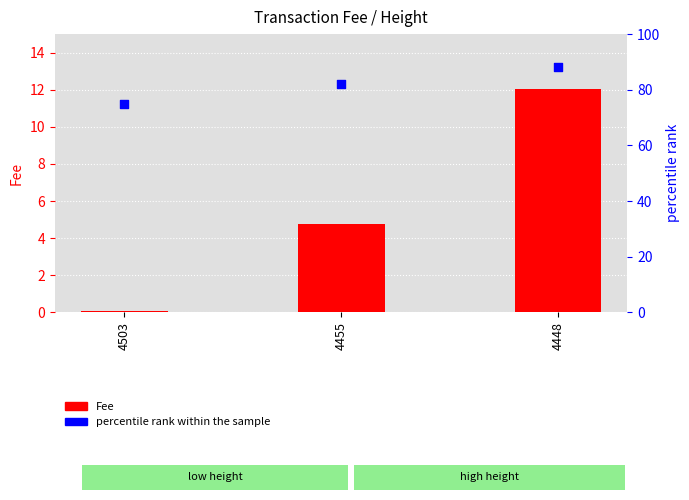

At which category is the sum across all series the highest?

4448